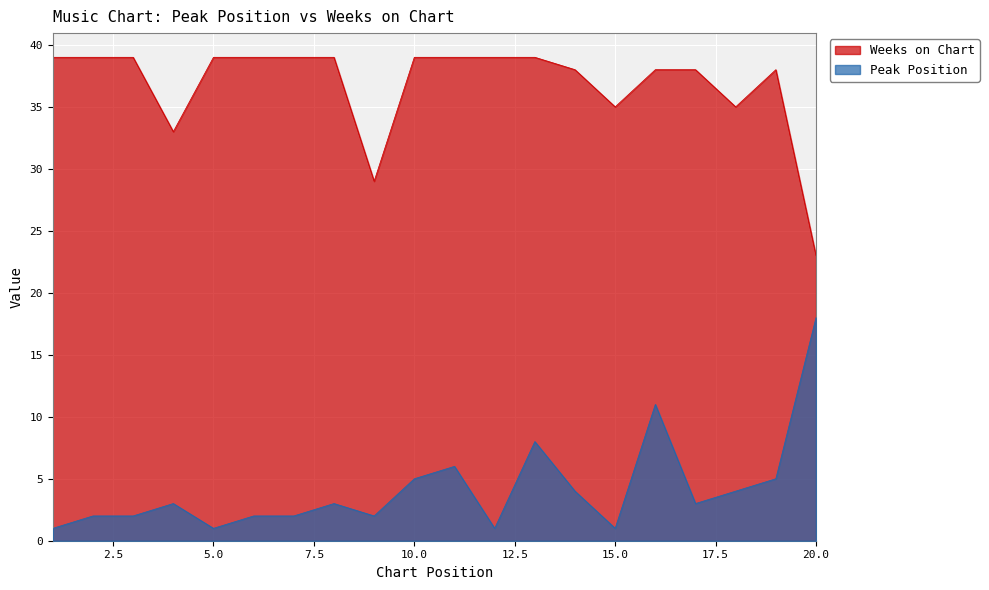

At which label does Peak Position reach its minimum?

1